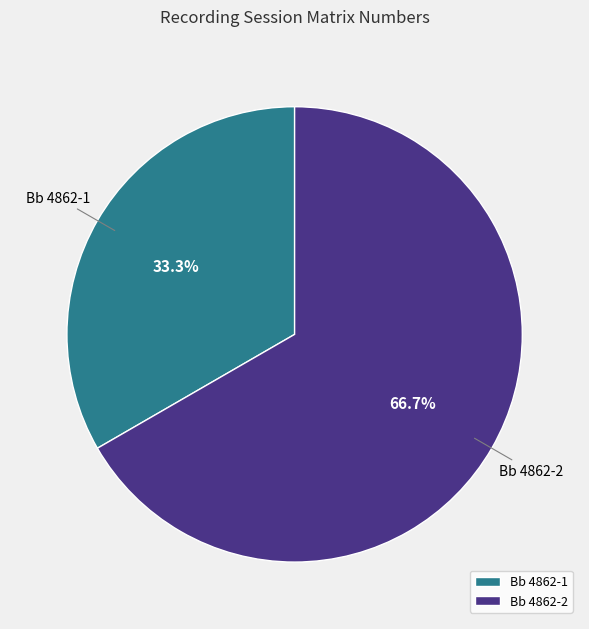

Does any single category account for the majority?

Yes